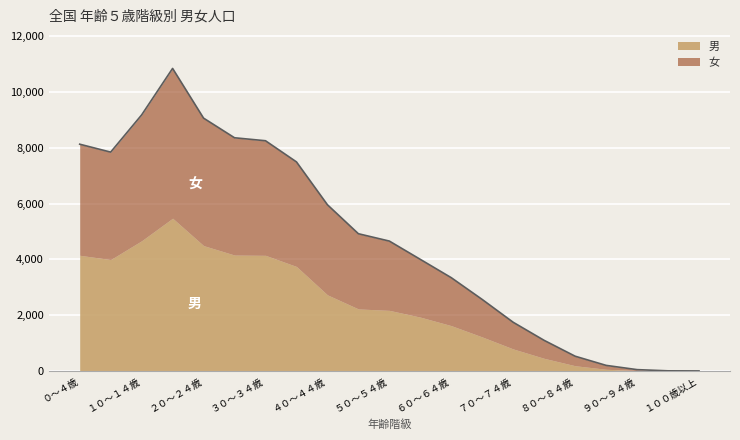

What is the average value?

4679760